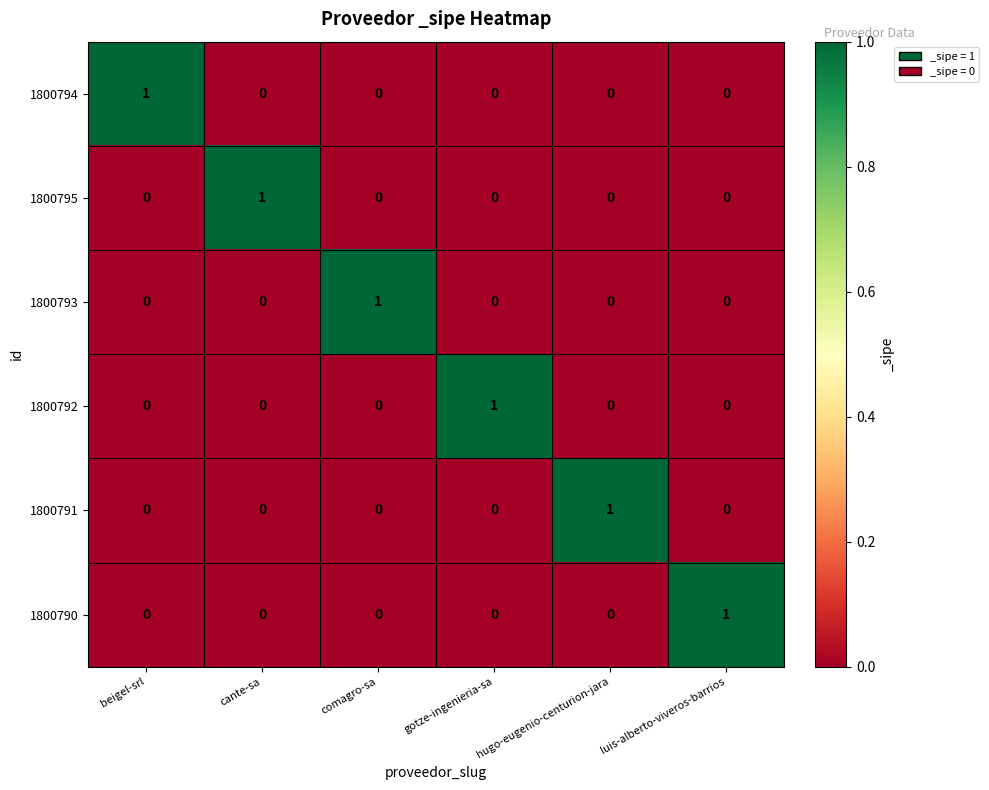

Which category has the highest value in the 1800792 series?

gotze-ingenieria-sa